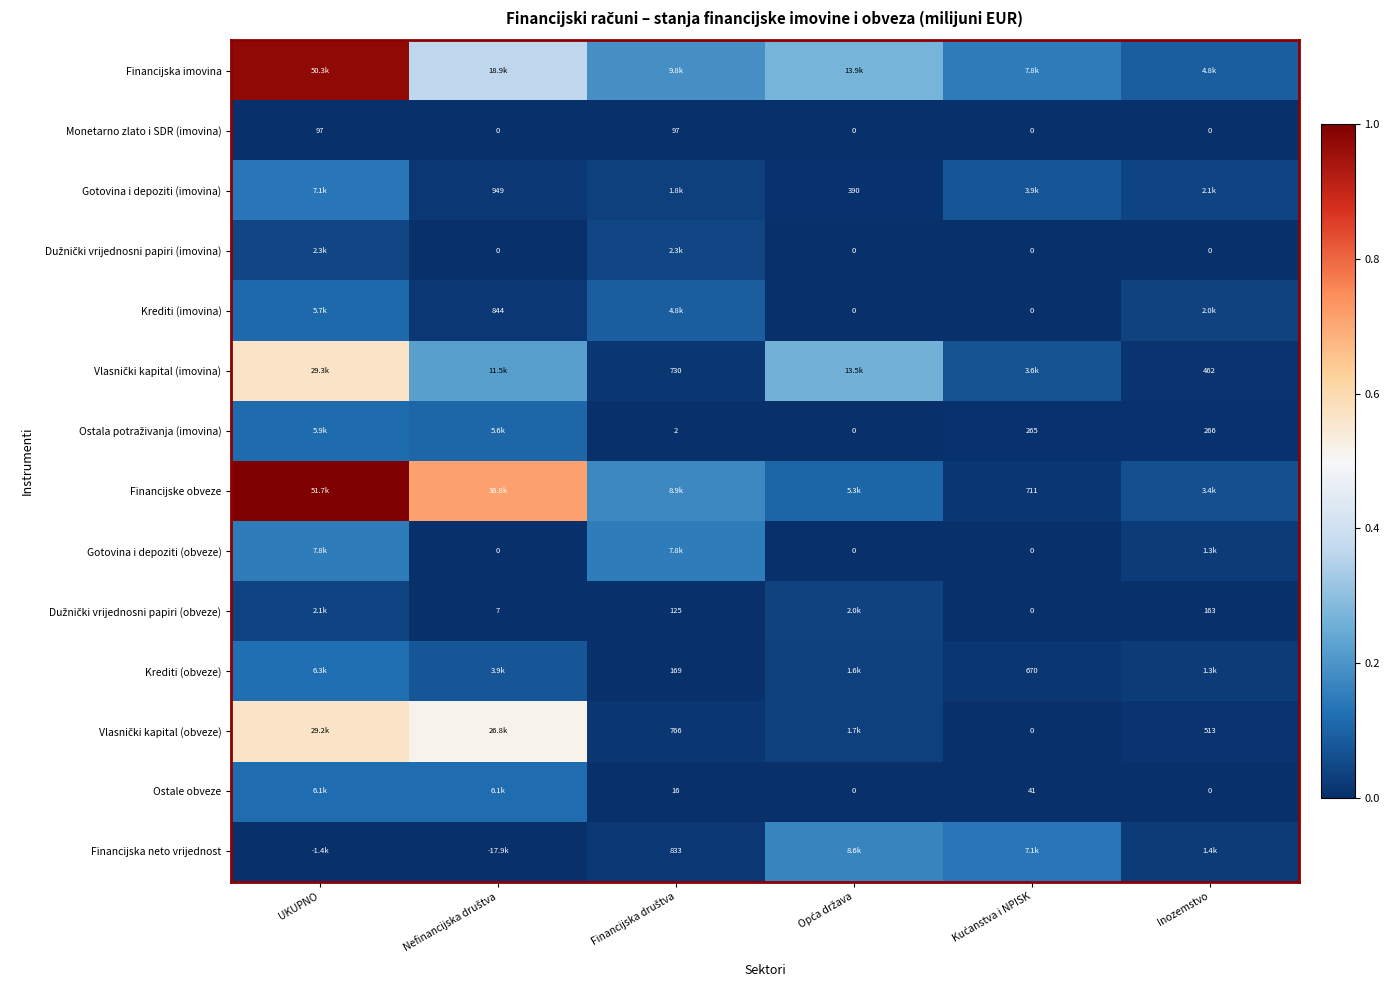

List the labels in order of Dužnički vrijednosni papiri (obveze) value, smallest first.

Kućanstva i NPISK, Nefinancijska društva, Financijska društva, Inozemstvo, Opća država, UKUPNO